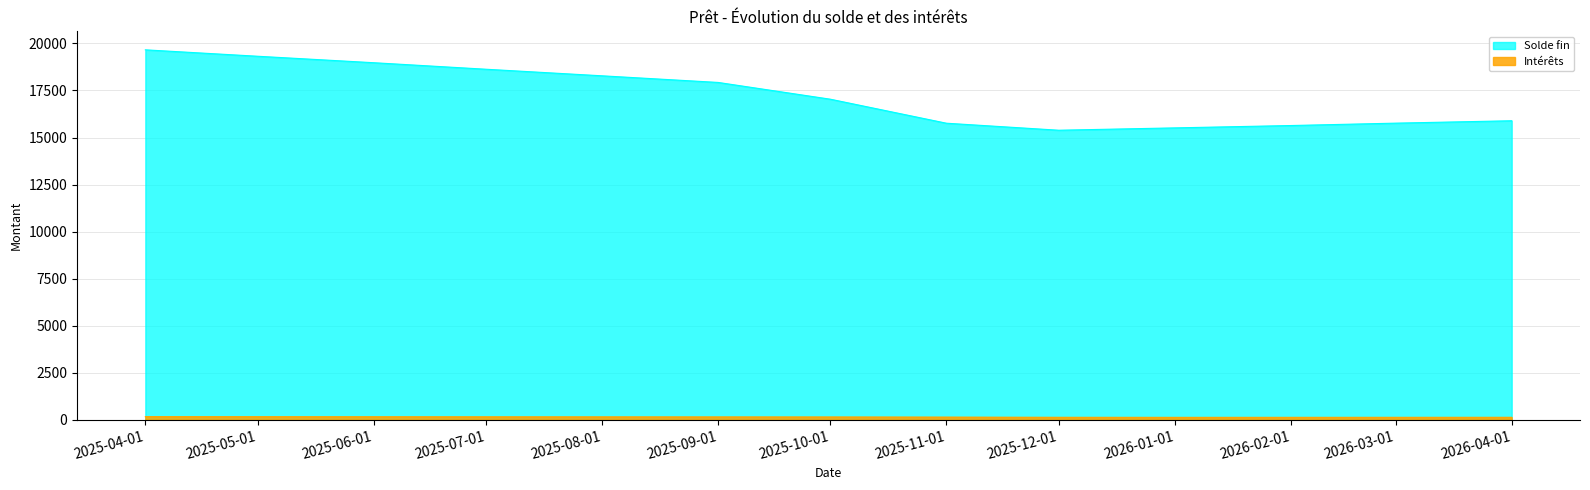

True or false: Intérêts and Solde fin cross at least once.

False